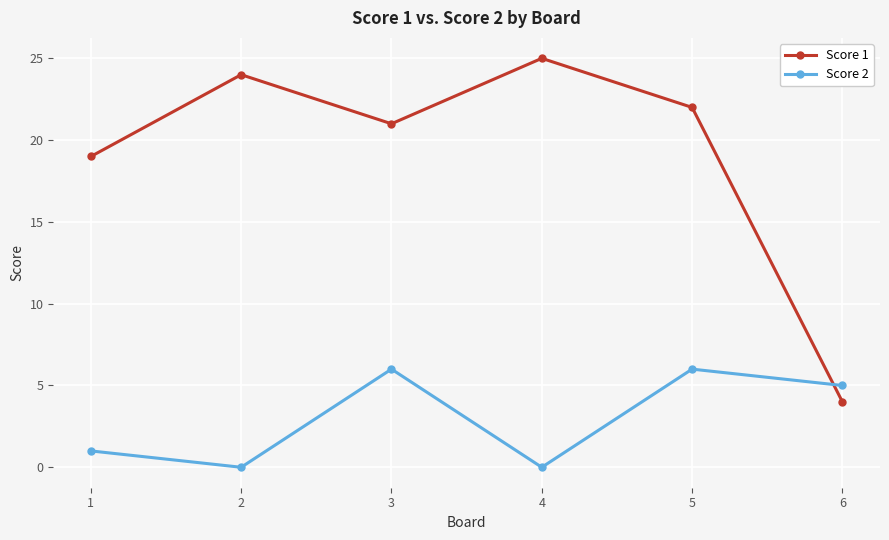

Which series ends up on top after the final intersection of Score 2 and Score 1?

Score 2